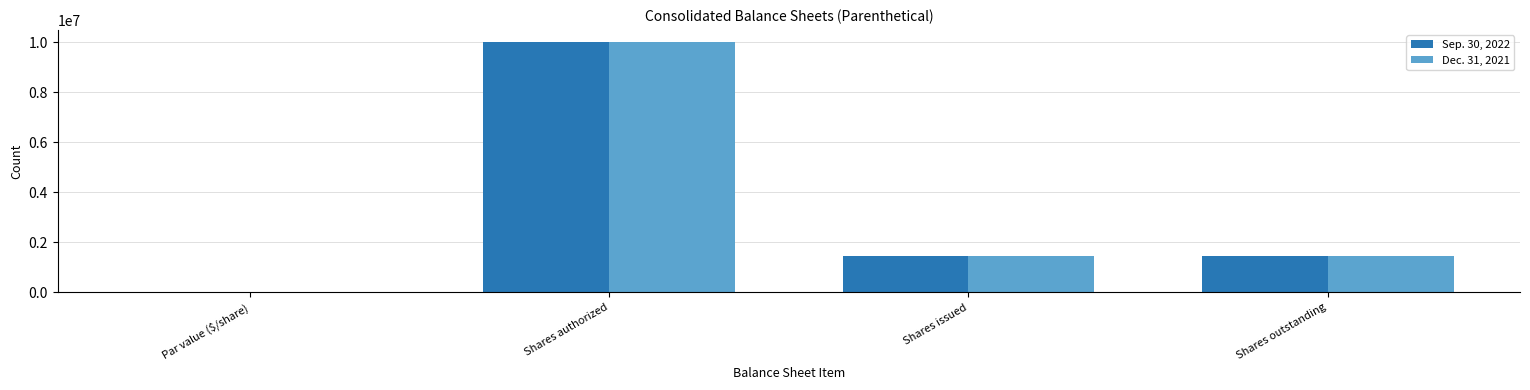

Where does the Sep. 30, 2022 series first go above 1476017?

Shares authorized